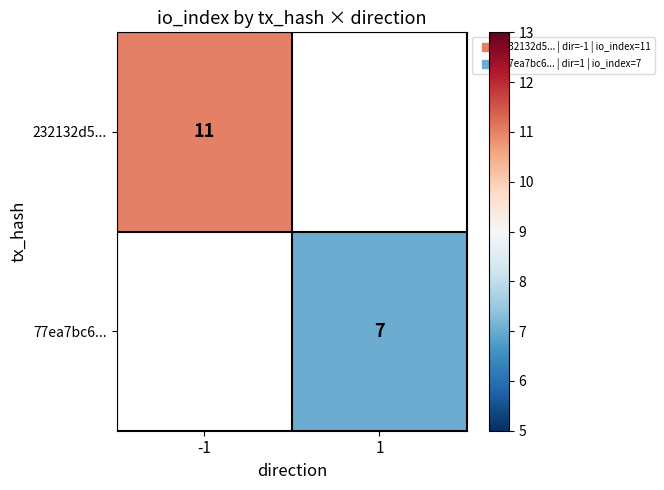

Between 1 and -1, which is larger?

-1